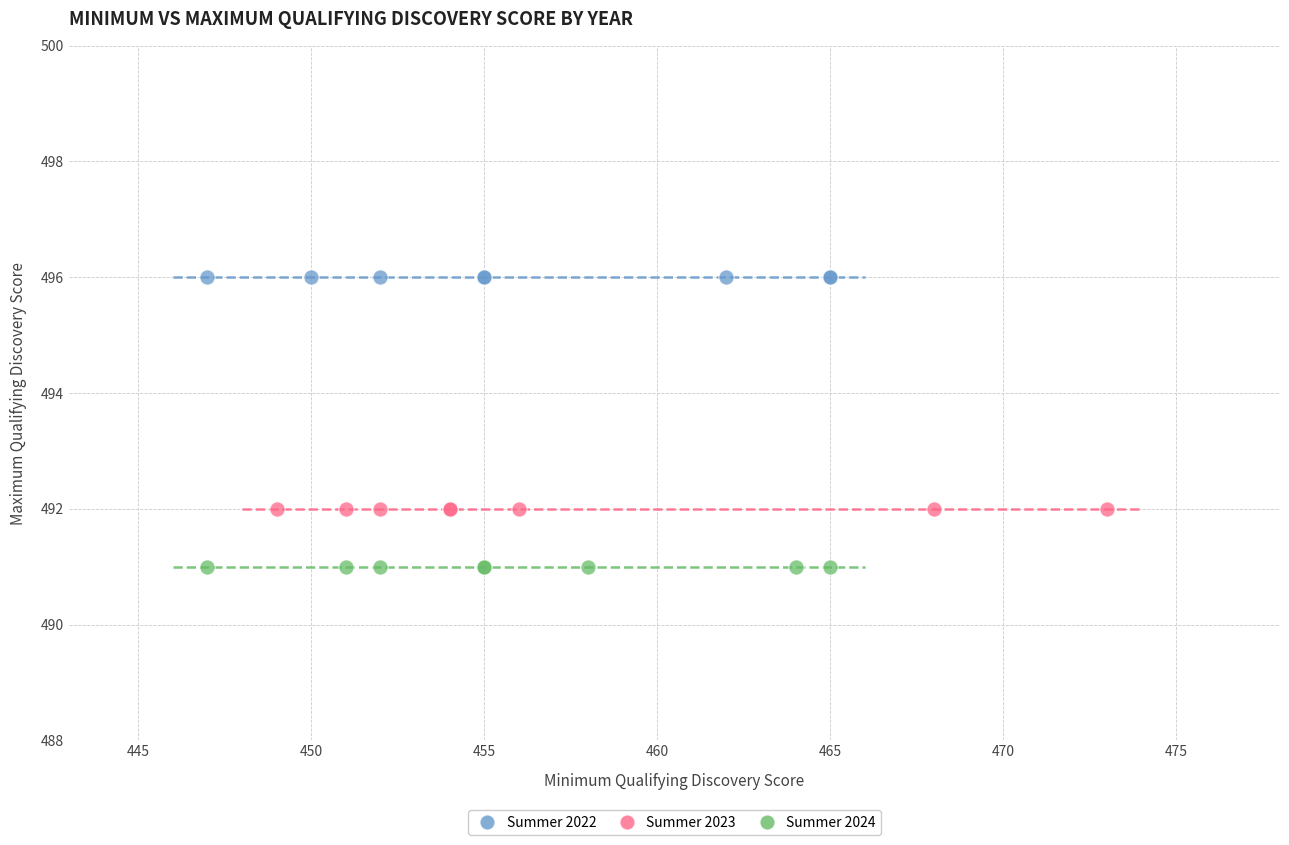

What are all the series names shown in the legend?

Summer 2022, Summer 2023, Summer 2024